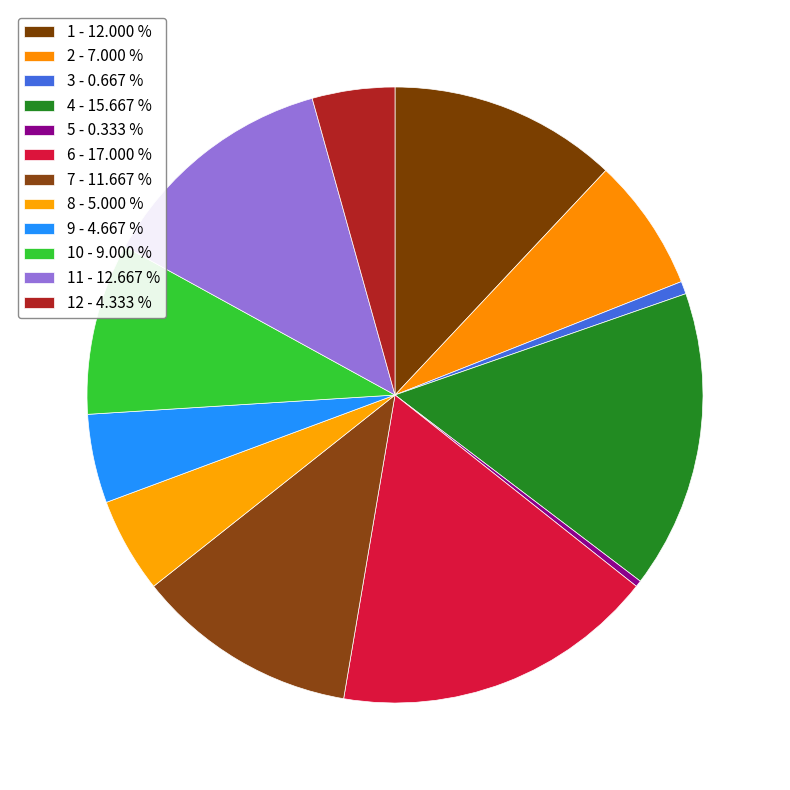

Which category has the smallest portion of the pie?

5